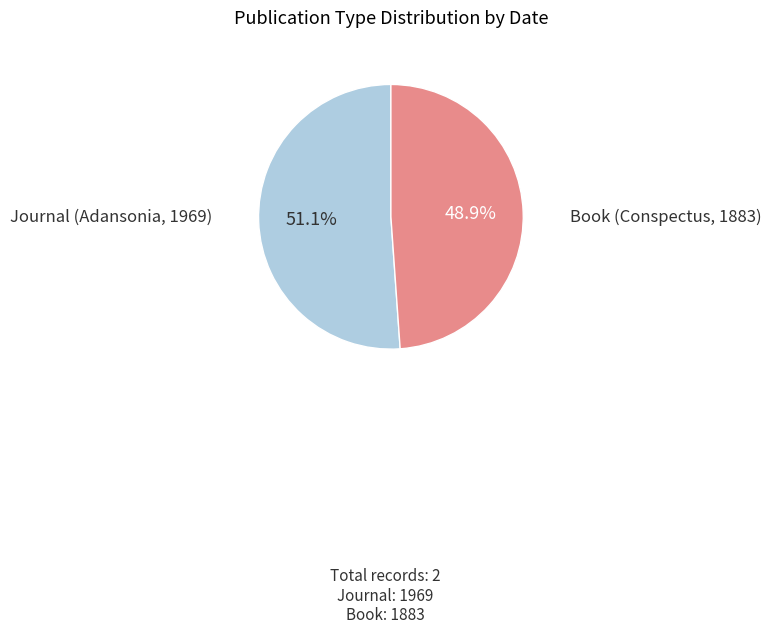

To the nearest percent, what is the combined percentage of Journal (Adansonia, 1969) and Book (Conspectus, 1883)?

100%